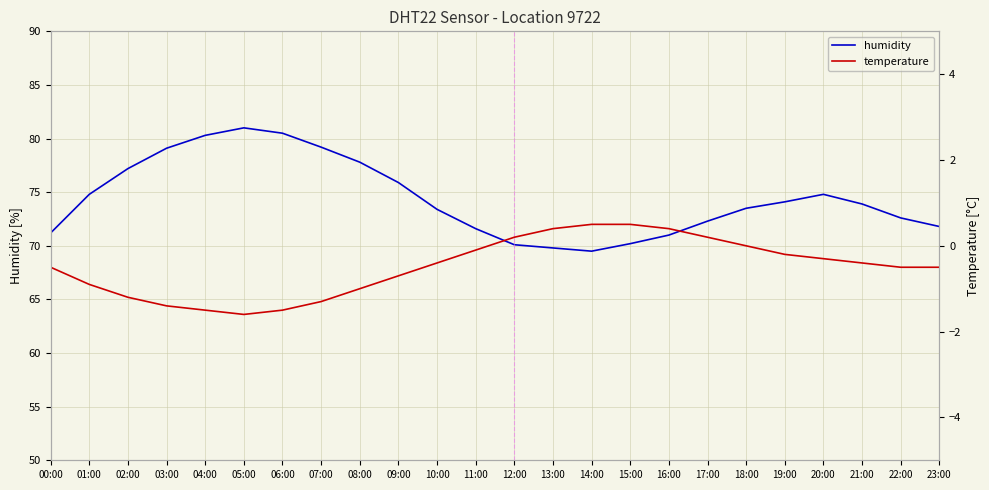

What is the difference between the temperature values at 21:00 and 23:00?

0.1